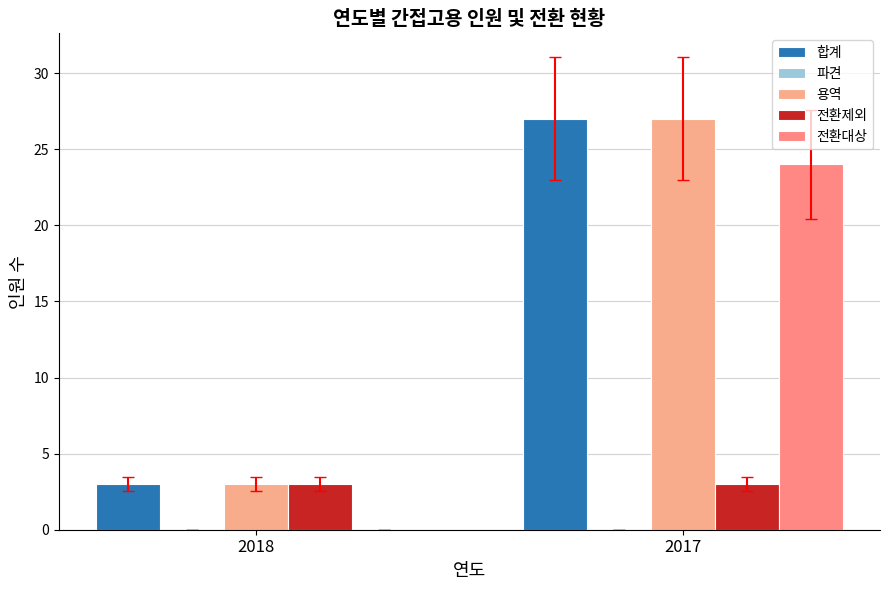

How many groups of bars are there?

2